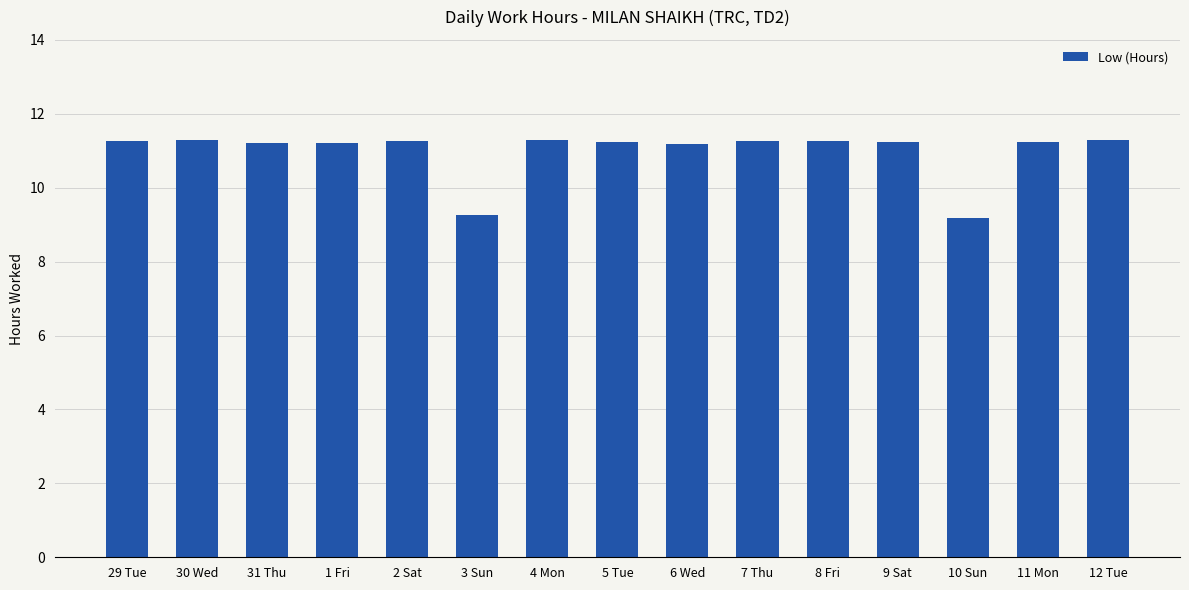

What is the label of the 3rd bar from the left?

31 Thu